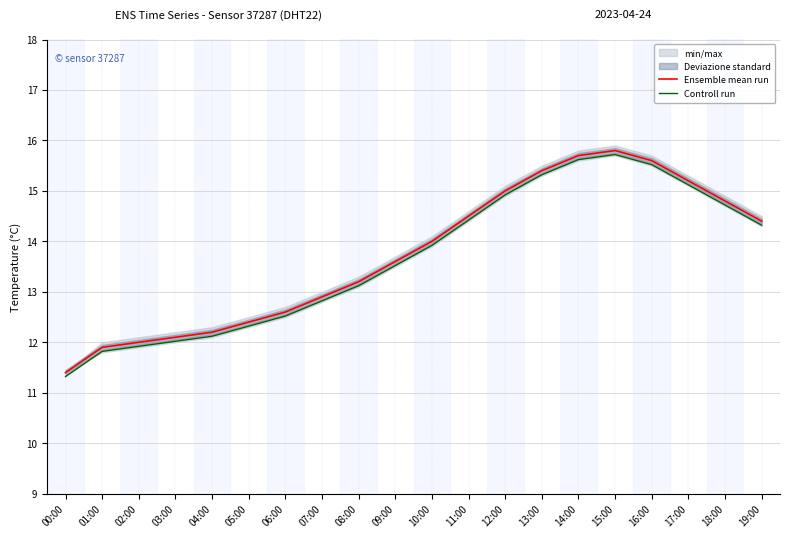

What is the label of the 15th point from the right?

05:00